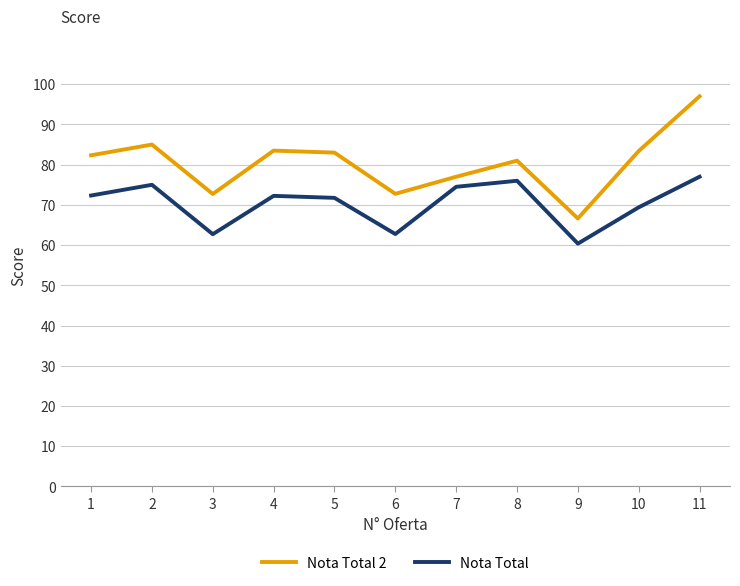

Read the Nota Total 2 value at 9.

66.6